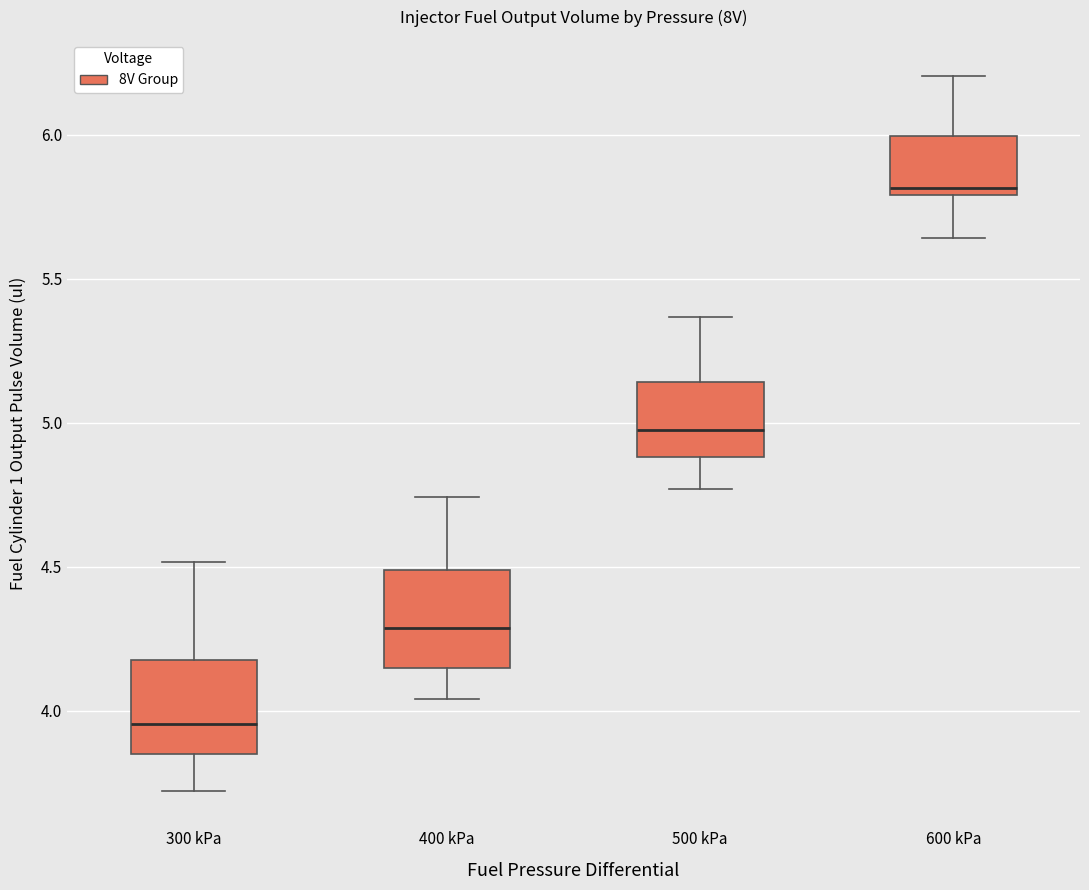

Where does the lower whisker of the box for 300 kPa end on the y-axis? The values are not printed on the chart, so give them approximately, as read against the axis.

3.70